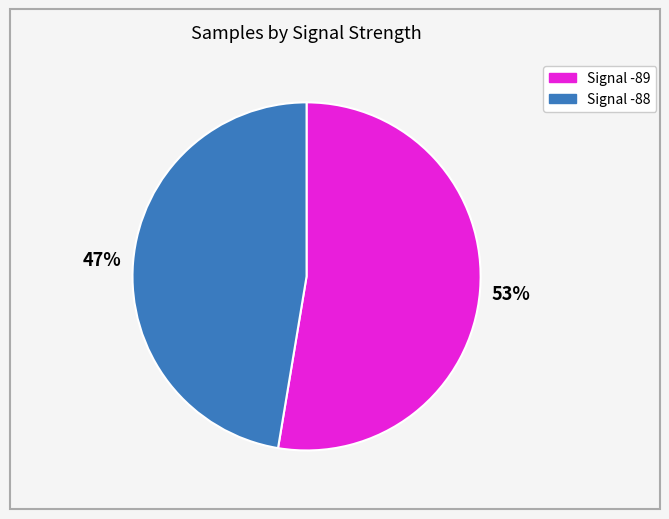

Which slice is the largest?

Signal -89